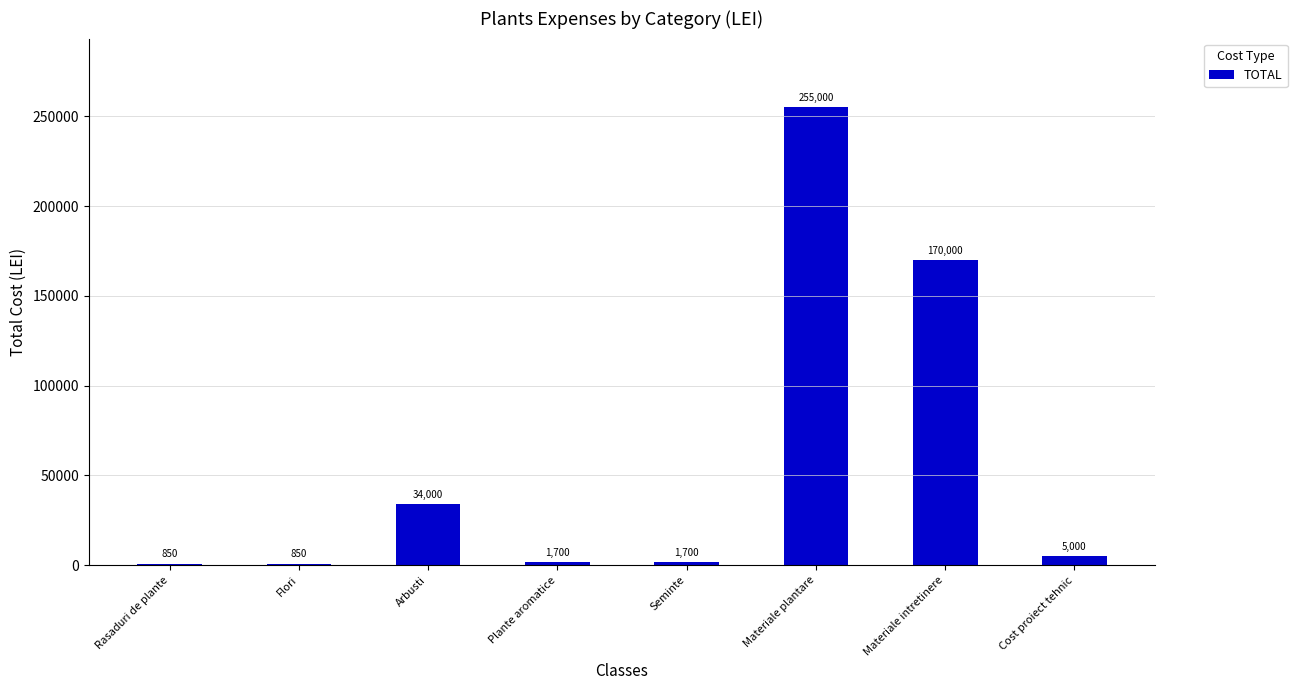

Is it true that the value at Flori is 850?

True